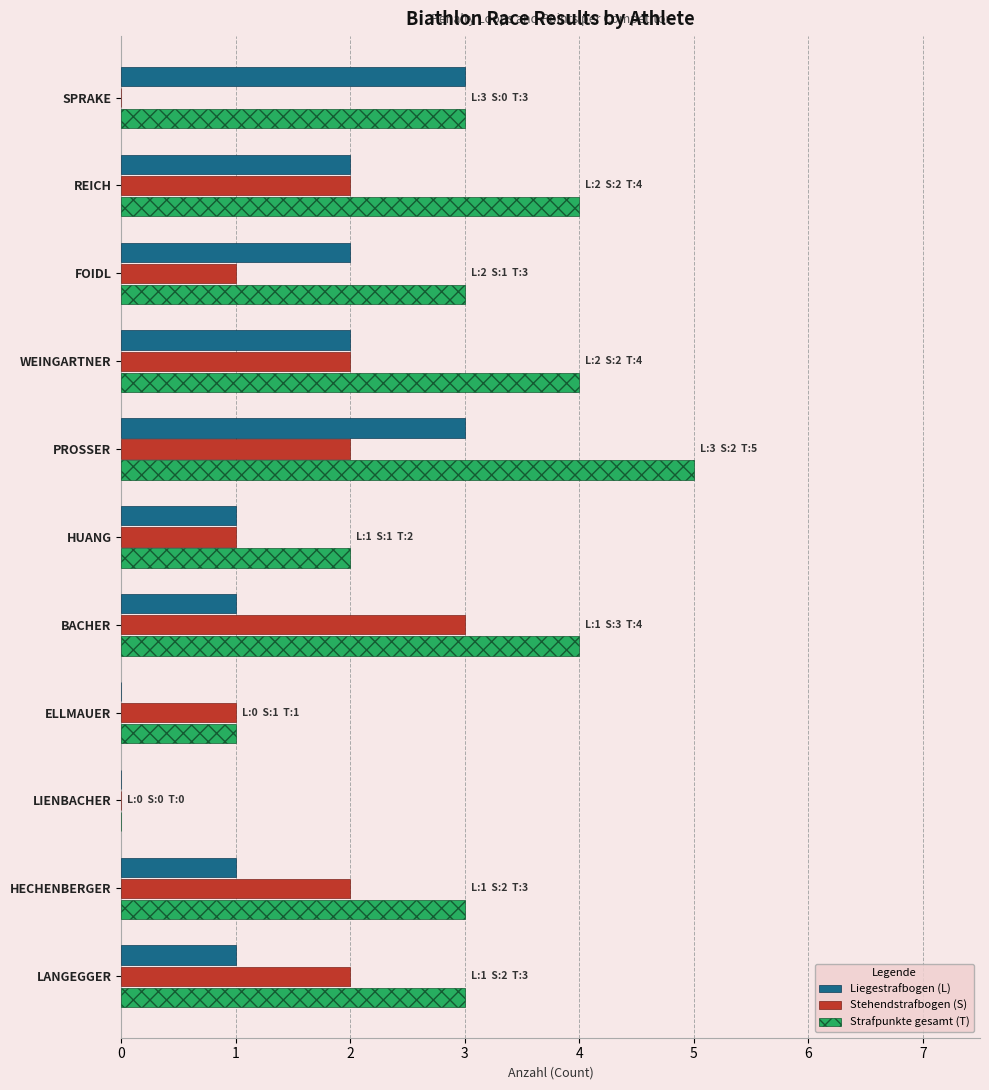

What is the average value of the Strafpunkte gesamt (T) series?

3